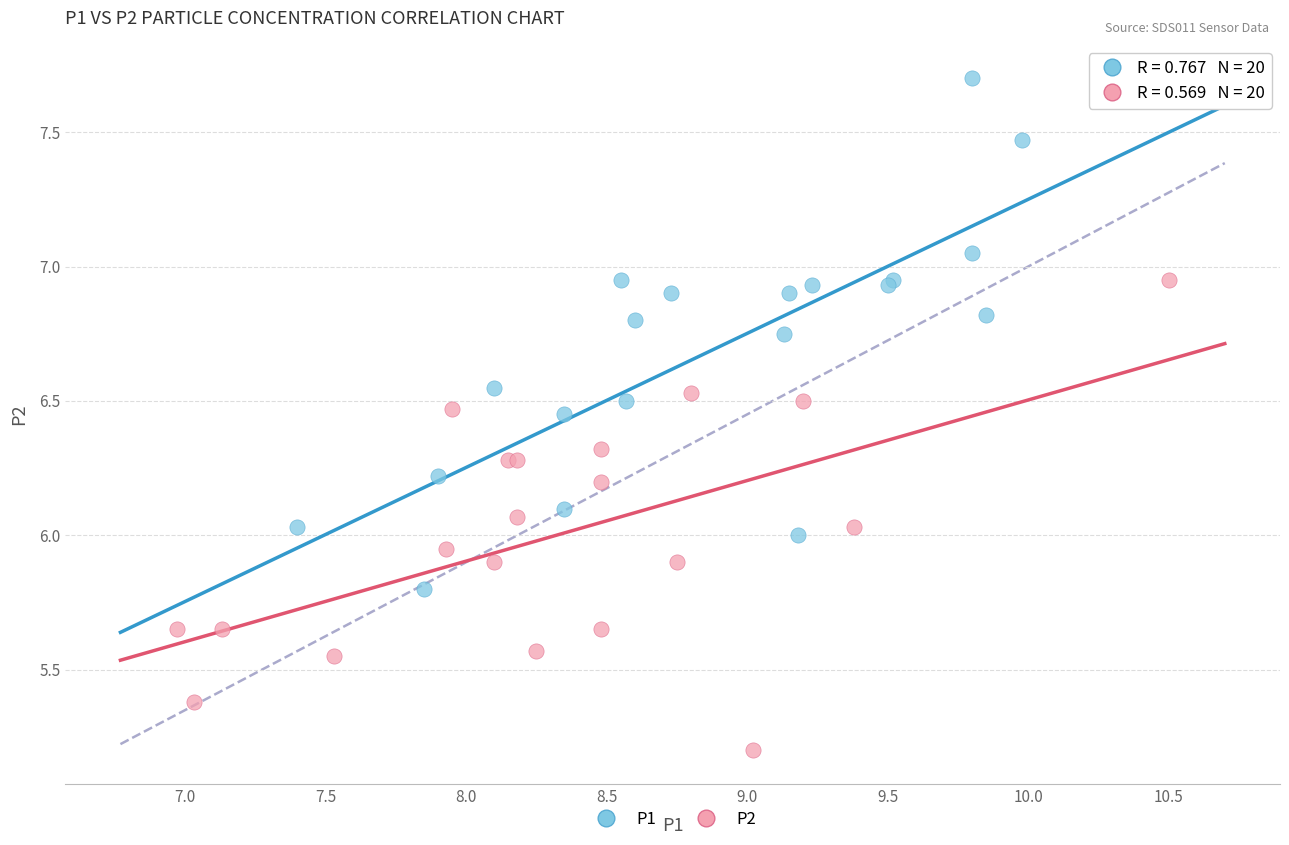

Which series has the largest Y range (max minus min)?

P1